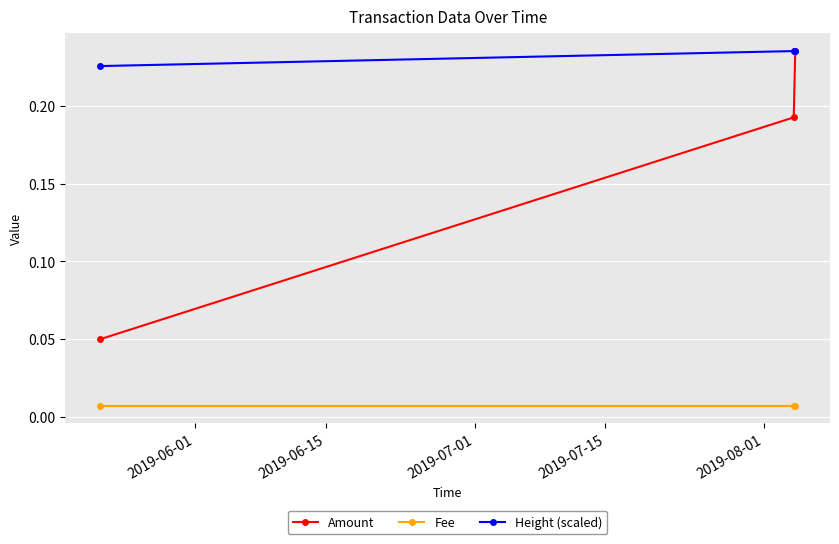

Rank the series by their average value, from lowest to highest.

Fee, Amount, Height (scaled)